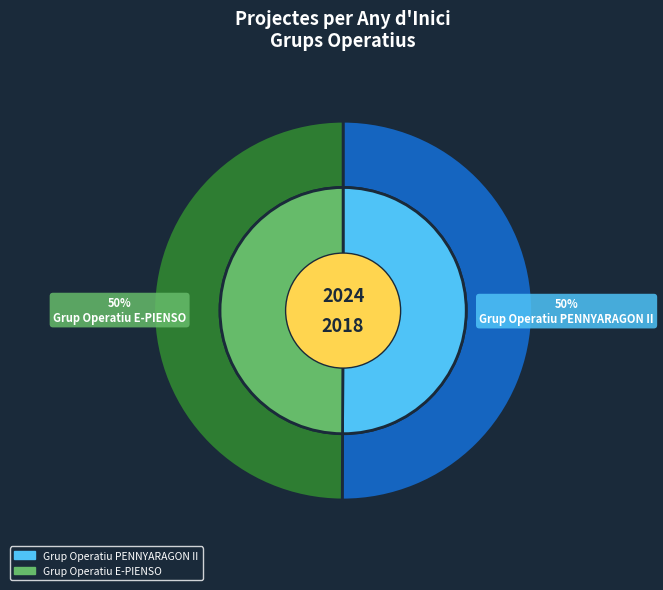

Is the sum of Grup Operatiu E-PIENSO and Grup Operatiu PENNYARAGON II greater than half?

Yes